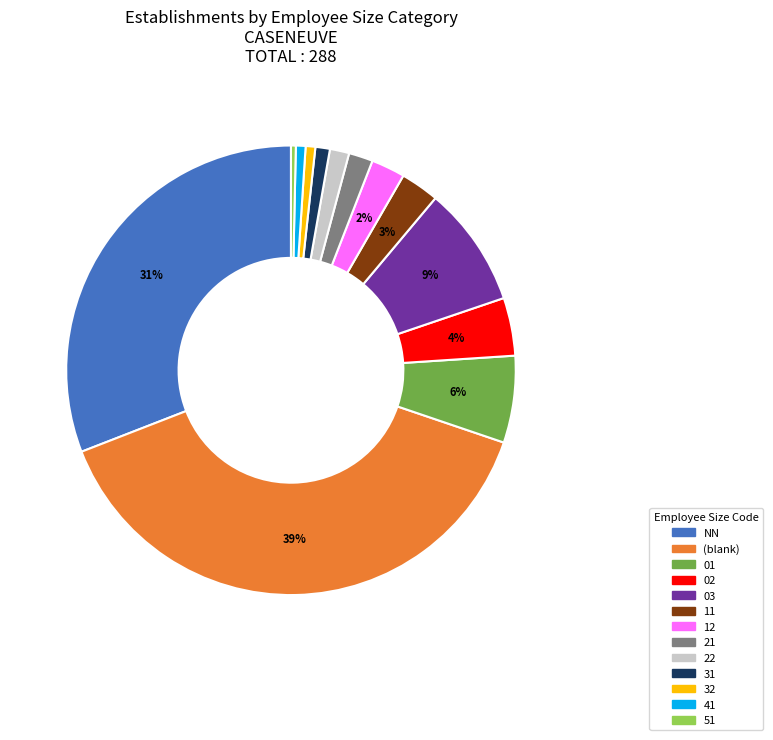

To the nearest percent, what is the average slice percentage?

8%